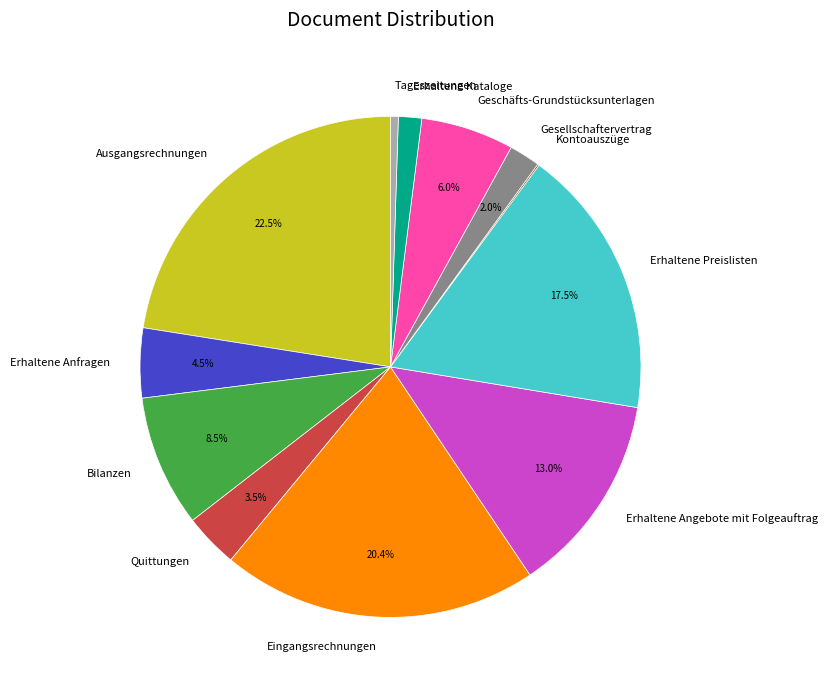

Is there a majority slice in this chart?

No